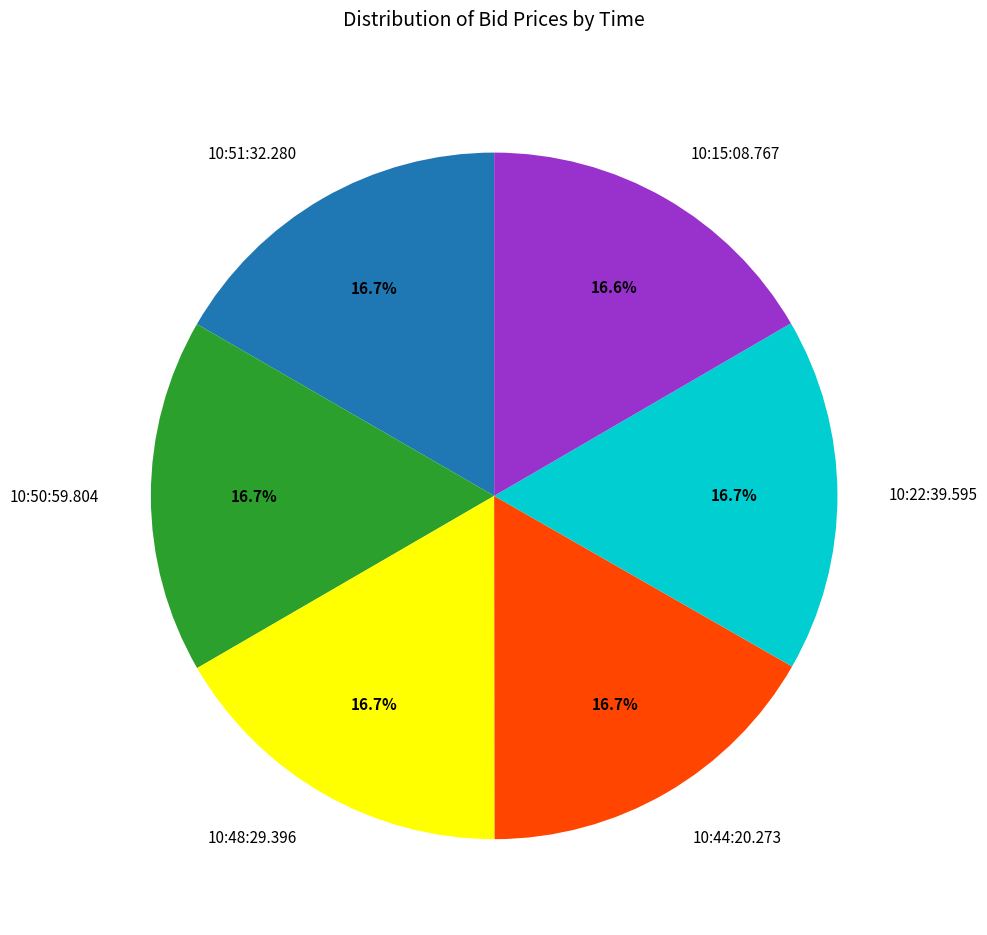

Is it true that 10:22:39.595 is 17% of the pie?

True